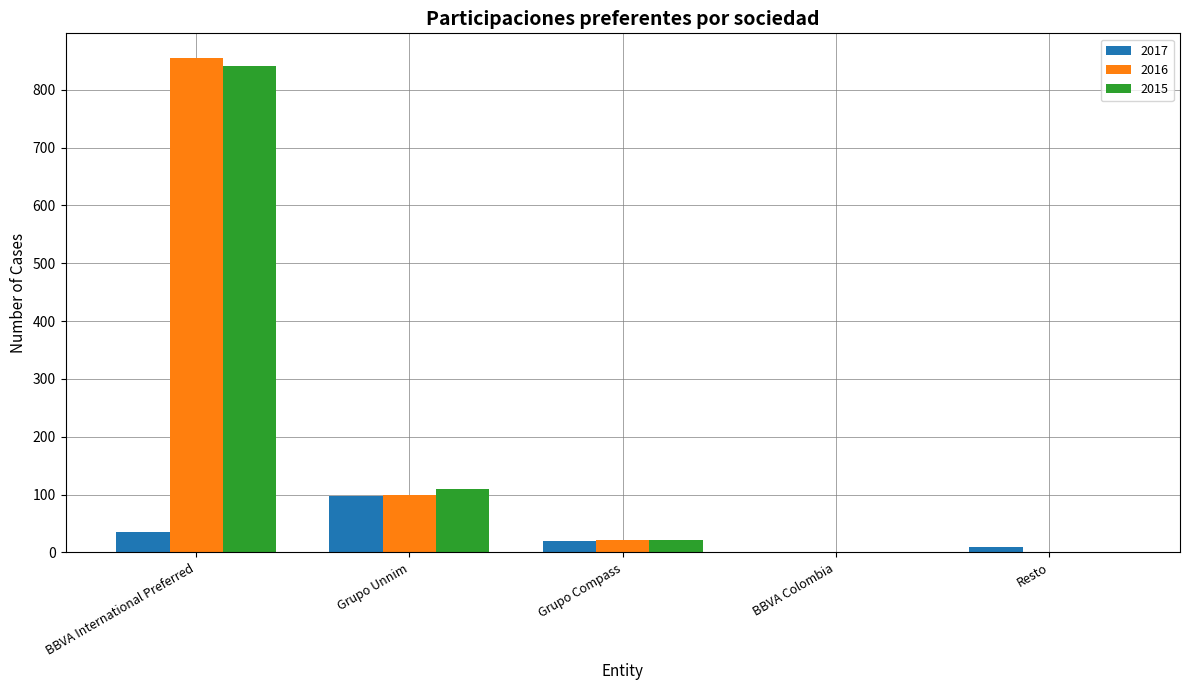

Which series changed the most between BBVA International Preferred and Grupo Compass?

2016